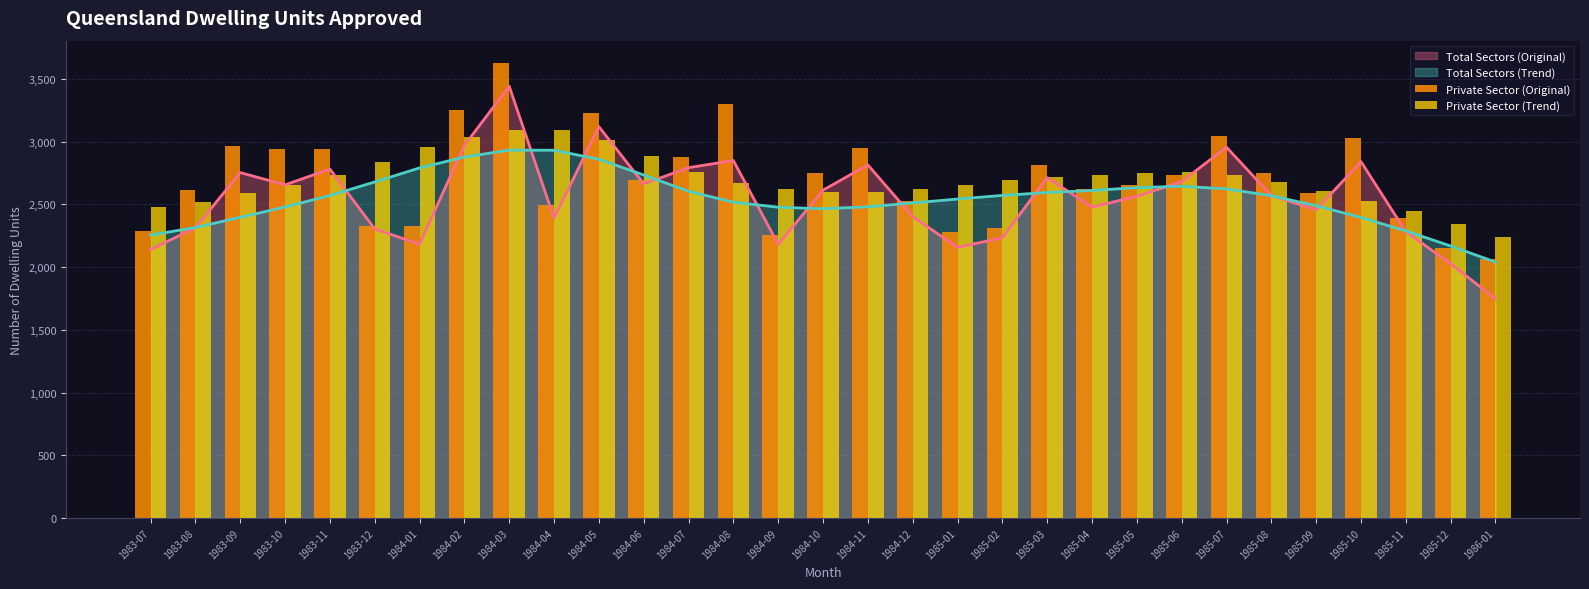

What position from the left is 1985-08?

26